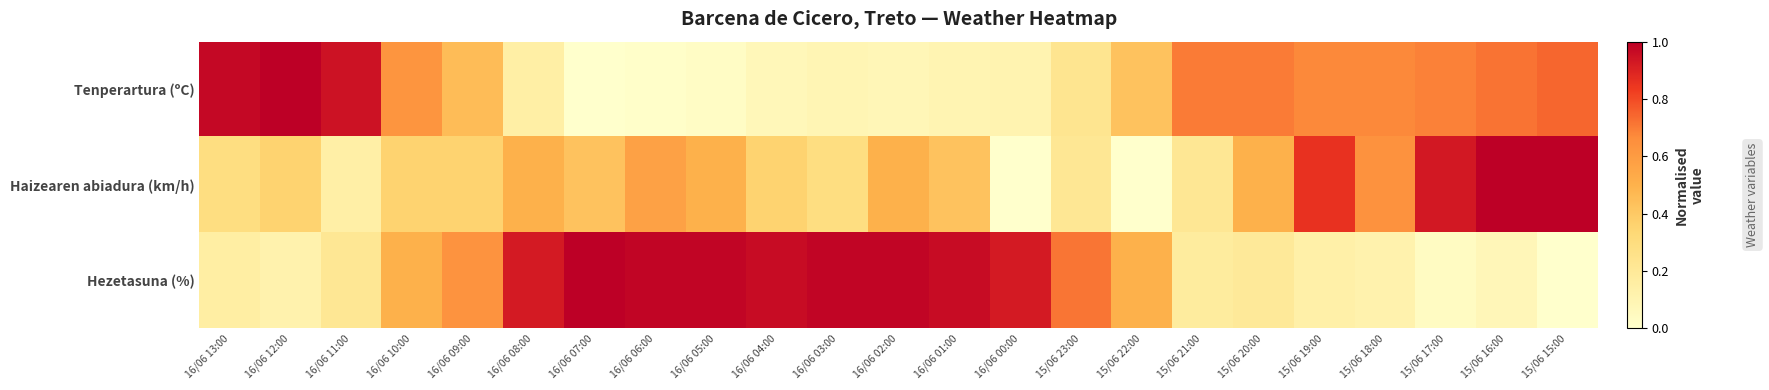

At how many categories does at least one series exceed 0?

23